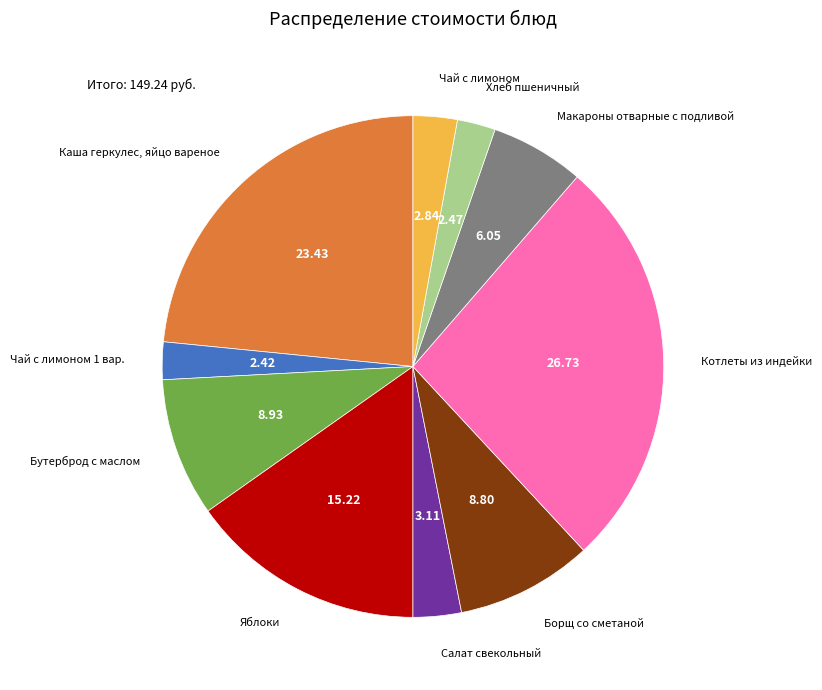

Which category has the biggest portion of the pie?

Котлеты из индейки